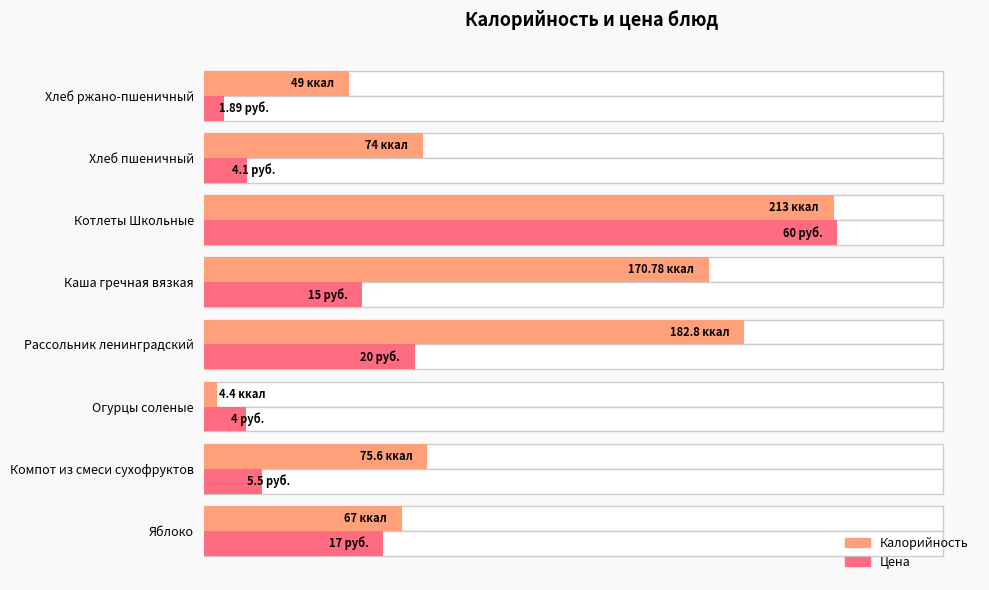

Does the chart contain any negative values?

No